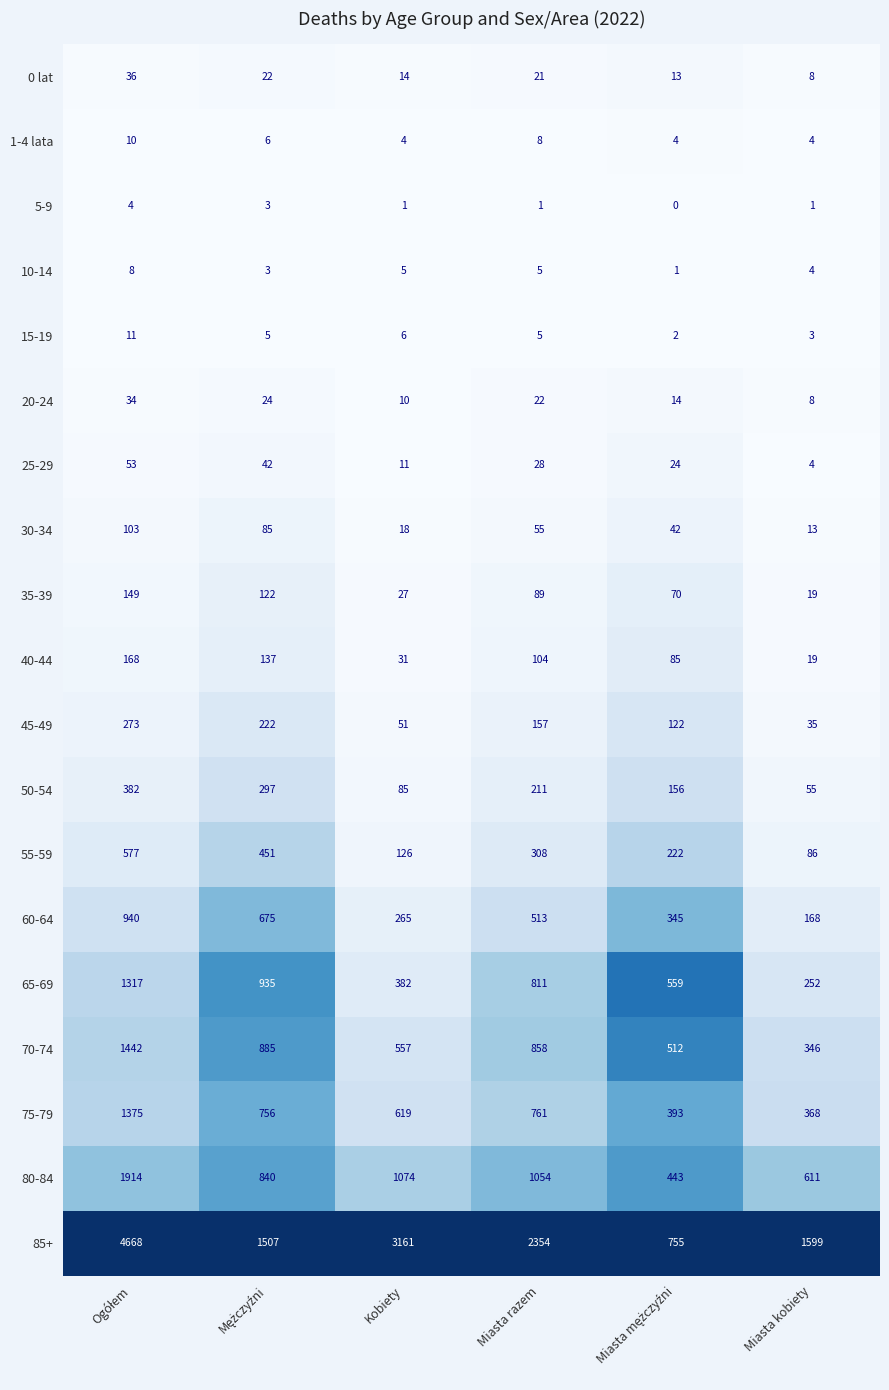

Which series has the largest range (max minus min)?

85+